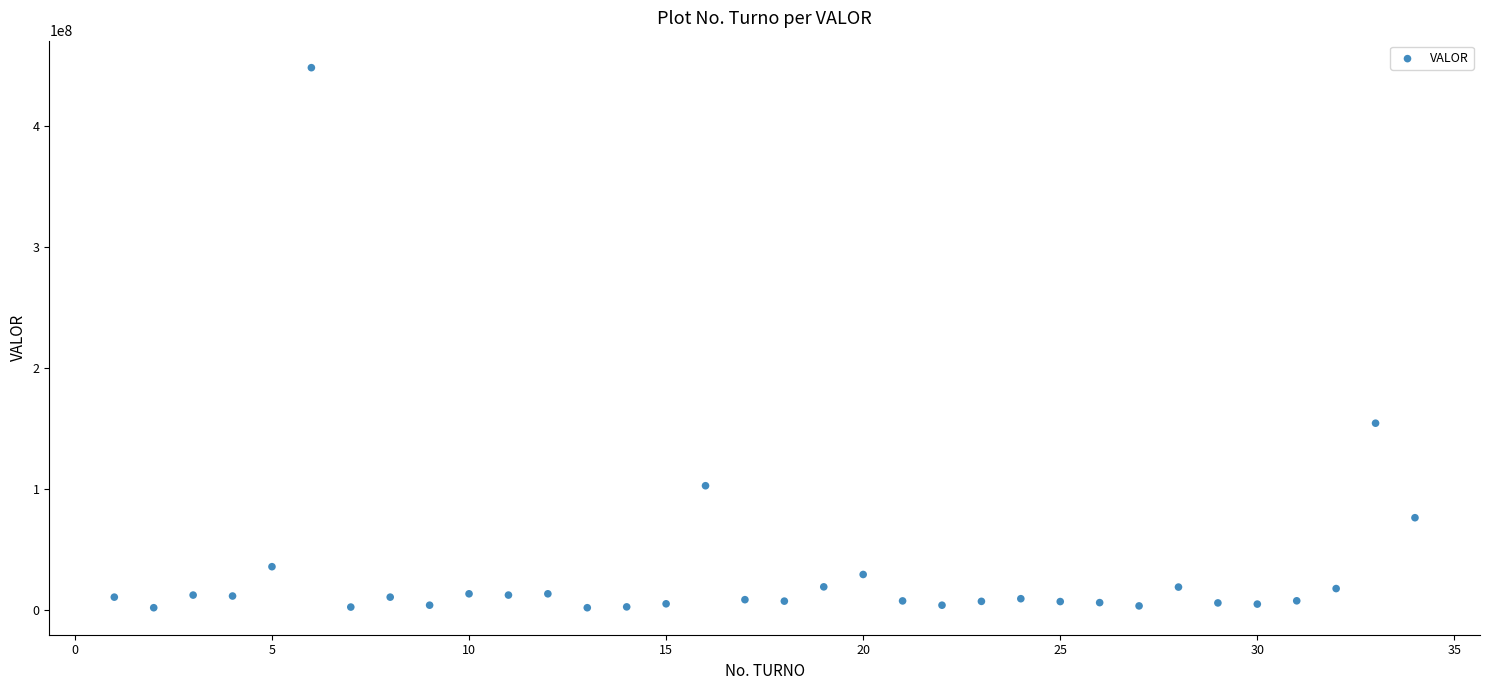

What Y value in the scatter plot is closest to 225081139?

154283219.6